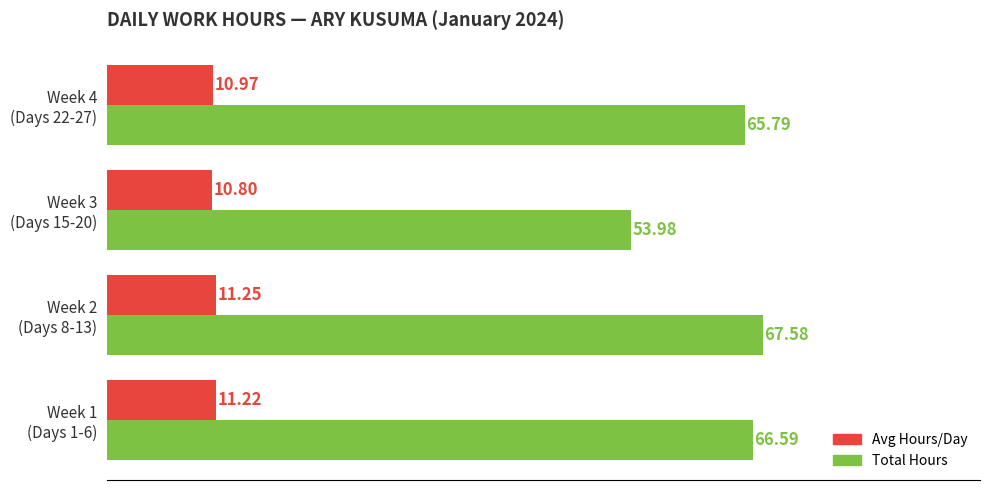

At which category does the chart reach its minimum across all series?

Week 3
(Days 15-20)